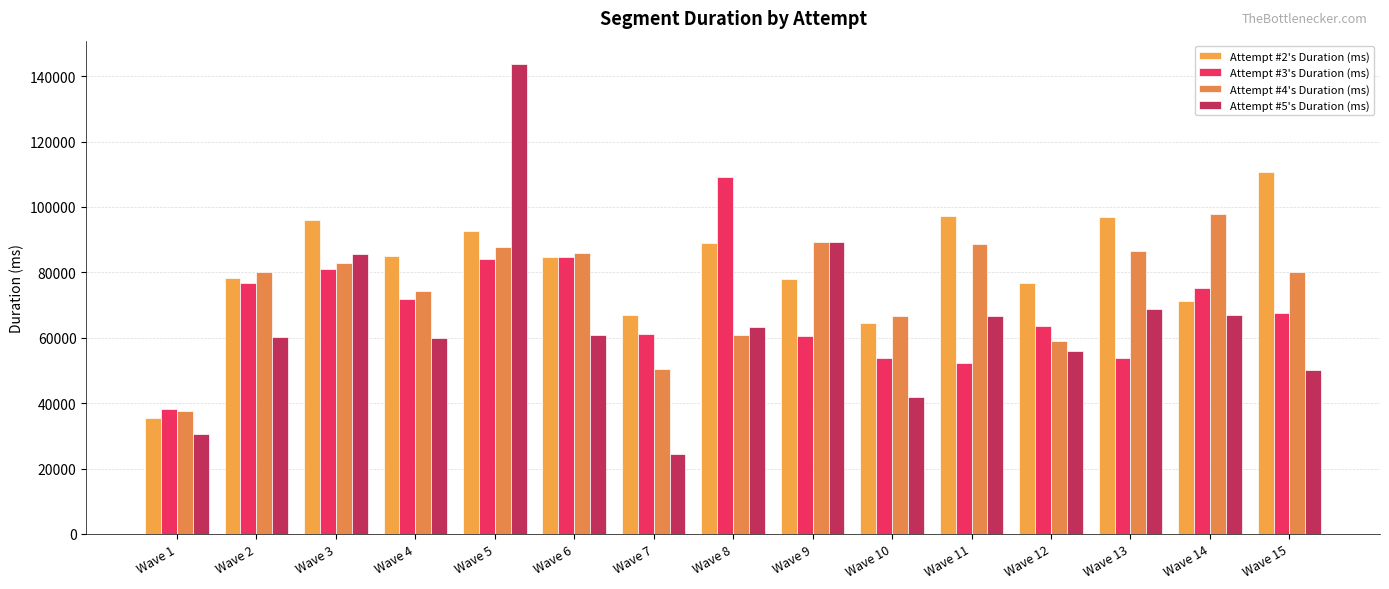

What is the total value across all series at Wave 6?

316546